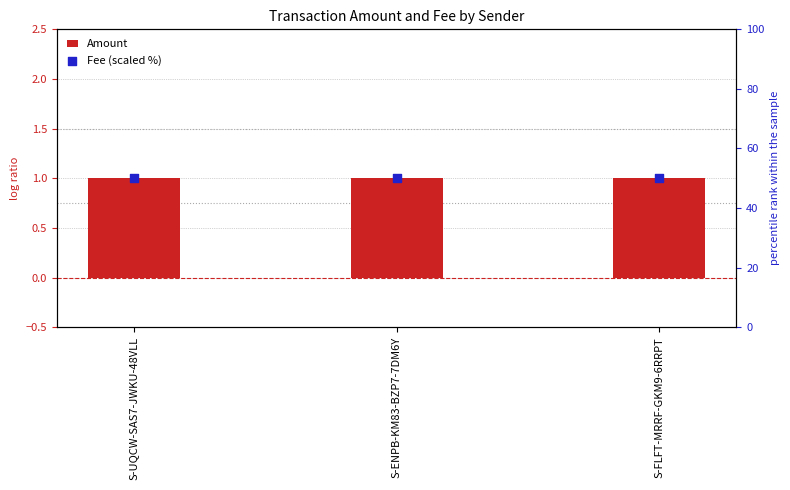

Which series has the largest total across all categories?

Fee (scaled %)